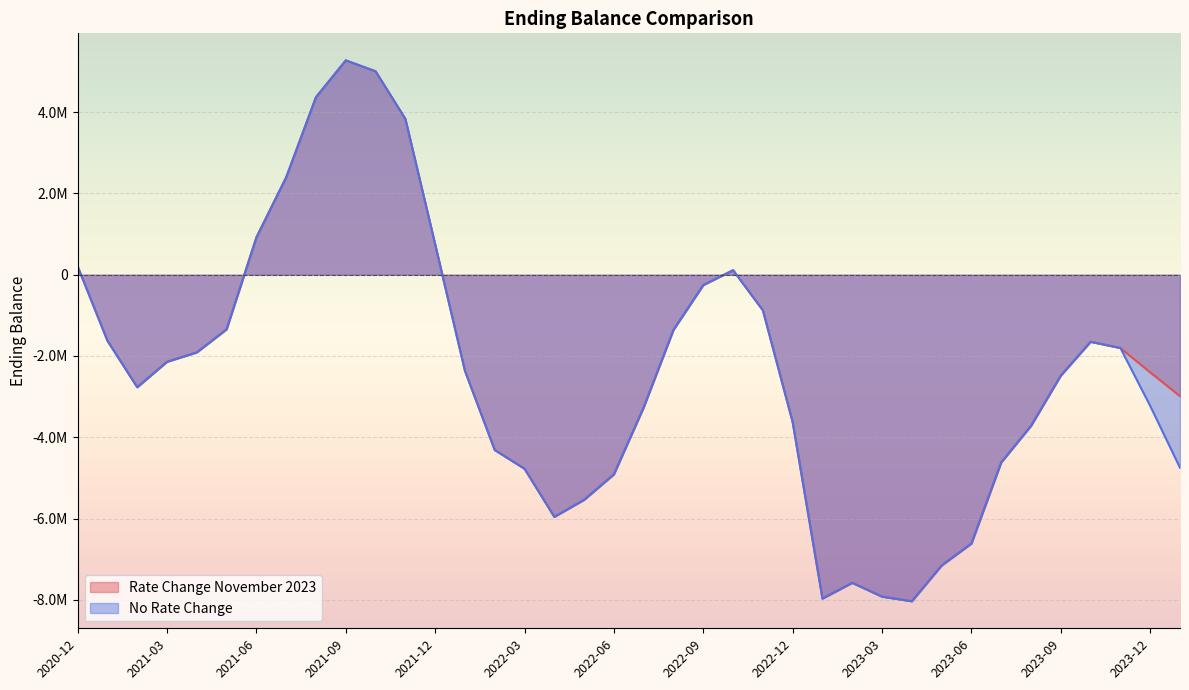

What is the label of the 8th point from the right?

2023-06